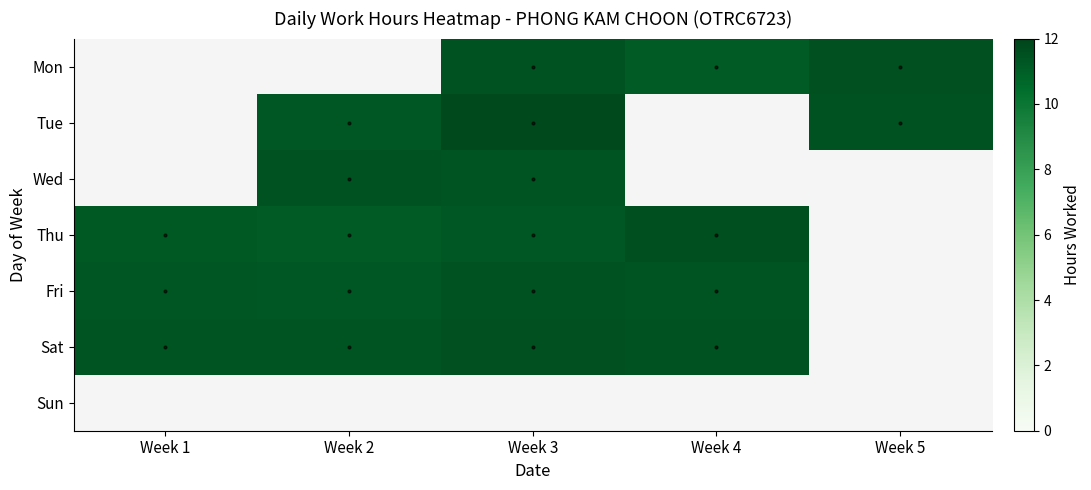

At which label is Fri closest to 11?

Week 2